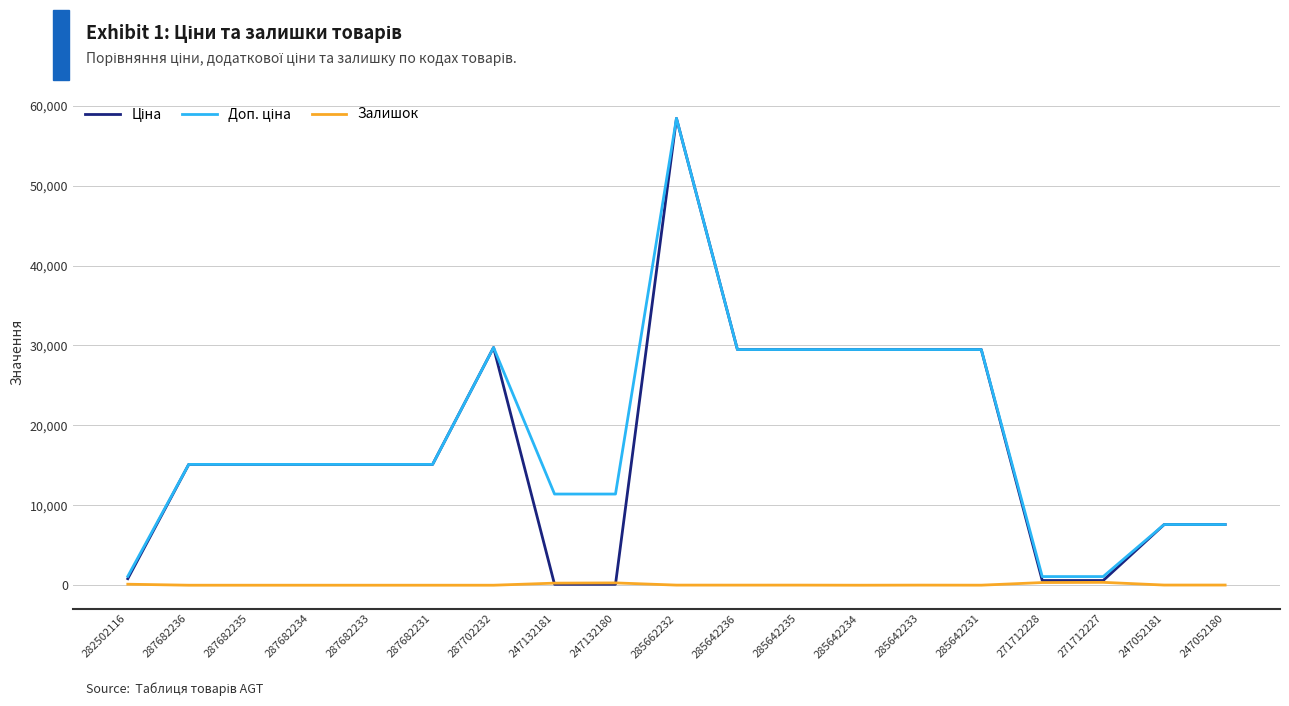

What is the spread (max minus min) of values at 287682236?

15120.0